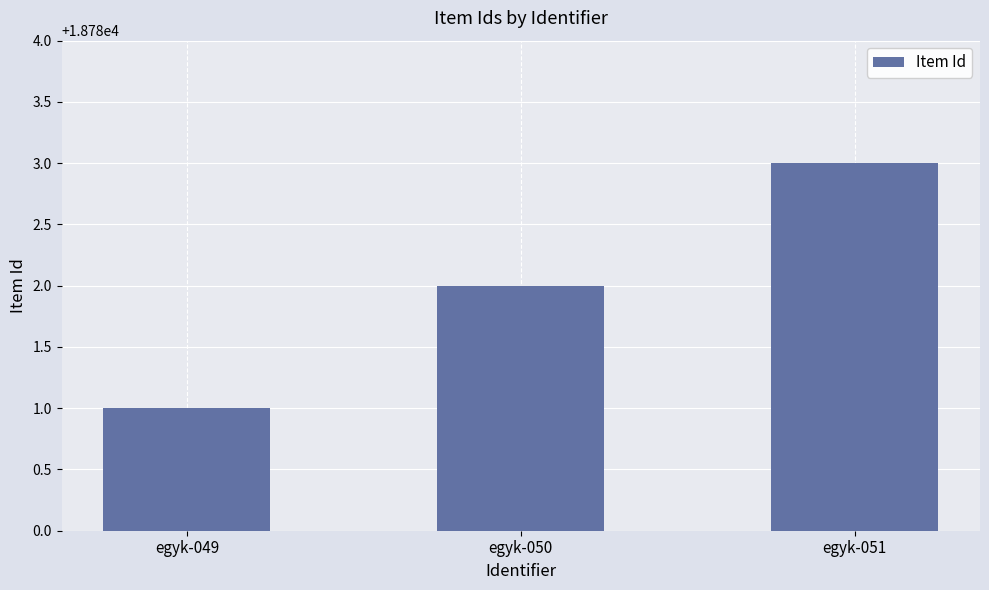

What is the change in value from egyk-050 to egyk-051?

+1